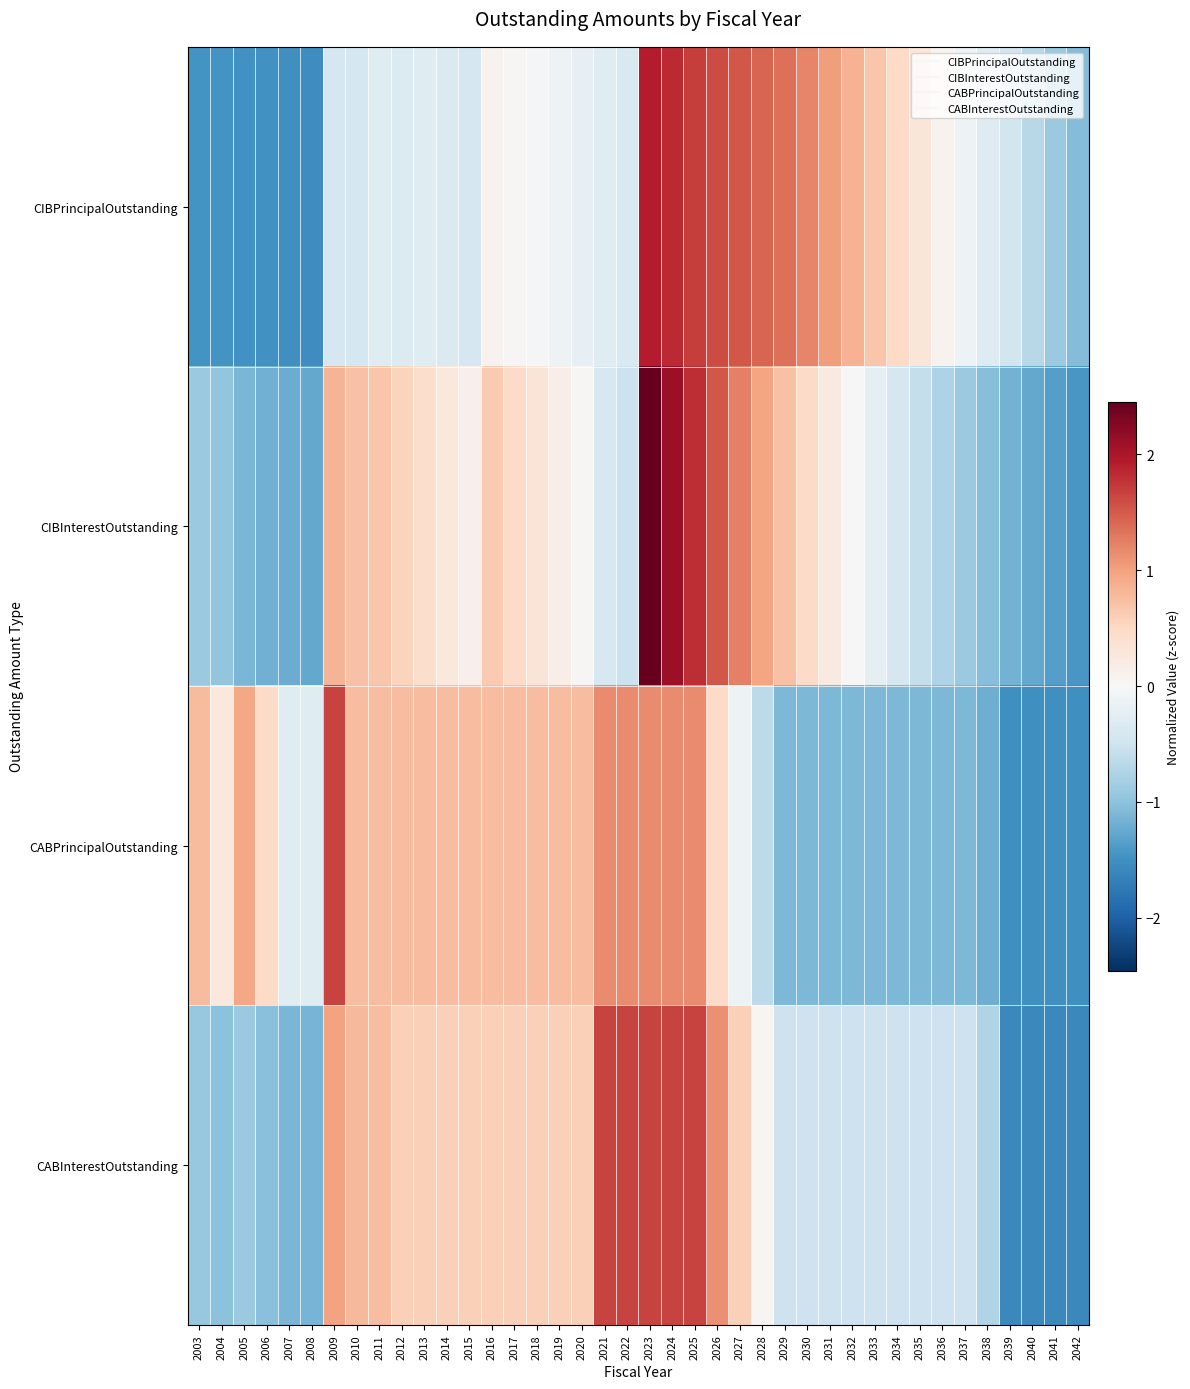

Reading right to left, transcribe all the data shown in this chart.

CIBPrincipalOutstanding: 2042=-1.1	2041=-0.9	2040=-0.7	2039=-0.5	2038=-0.3	2037=-0.1	2036=0.1	2035=0.3	2034=0.5	2033=0.7	2032=0.9	2031=1.0	2030=1.2	2029=1.3	2028=1.4	2027=1.5	2026=1.6	2025=1.7	2024=1.8	2023=1.9	2022=-0.4	2021=-0.3	2020=-0.2	2019=-0.1	2018=-0.0	2017=0.0	2016=0.1	2015=-0.4	2014=-0.4	2013=-0.3	2012=-0.3	2011=-0.3	2010=-0.4	2009=-0.4	2008=-1.5	2007=-1.5	2006=-1.5	2005=-1.5	2004=-1.5	2003=-1.5
CIBInterestOutstanding: 2042=-1.4	2041=-1.4	2040=-1.3	2039=-1.2	2038=-1.0	2037=-0.9	2036=-0.8	2035=-0.6	2034=-0.4	2033=-0.2	2032=-0.0	2031=0.2	2030=0.5	2029=0.7	2028=1.0	2027=1.2	2026=1.5	2025=1.8	2024=2.1	2023=2.5	2022=-0.5	2021=-0.4	2020=0.0	2019=0.2	2018=0.3	2017=0.5	2016=0.6	2015=0.1	2014=0.3	2013=0.4	2012=0.5	2011=0.7	2010=0.7	2009=0.8	2008=-1.3	2007=-1.2	2006=-1.2	2005=-1.1	2004=-1.0	2003=-0.9
CABPrincipalOutstanding: 2042=-1.5	2041=-1.5	2040=-1.5	2039=-1.5	2038=-1.2	2037=-1.1	2036=-1.1	2035=-1.1	2034=-1.1	2033=-1.1	2032=-1.1	2031=-1.1	2030=-1.1	2029=-1.1	2028=-0.6	2027=-0.1	2026=0.5	2025=1.2	2024=1.2	2023=1.2	2022=1.2	2021=1.2	2020=0.7	2019=0.7	2018=0.7	2017=0.7	2016=0.7	2015=0.7	2014=0.7	2013=0.7	2012=0.7	2011=0.8	2010=0.8	2009=1.7	2008=-0.3	2007=-0.3	2006=0.5	2005=0.9	2004=0.3	2003=0.8
CABInterestOutstanding: 2042=-1.6	2041=-1.6	2040=-1.6	2039=-1.6	2038=-0.7	2037=-0.5	2036=-0.5	2035=-0.5	2034=-0.5	2033=-0.5	2032=-0.5	2031=-0.5	2030=-0.5	2029=-0.5	2028=0.0	2027=0.6	2026=1.1	2025=1.7	2024=1.7	2023=1.7	2022=1.7	2021=1.7	2020=0.6	2019=0.6	2018=0.6	2017=0.6	2016=0.6	2015=0.6	2014=0.6	2013=0.6	2012=0.6	2011=0.8	2010=0.8	2009=1.0	2008=-1.1	2007=-1.1	2006=-1.0	2005=-0.9	2004=-1.0	2003=-0.9